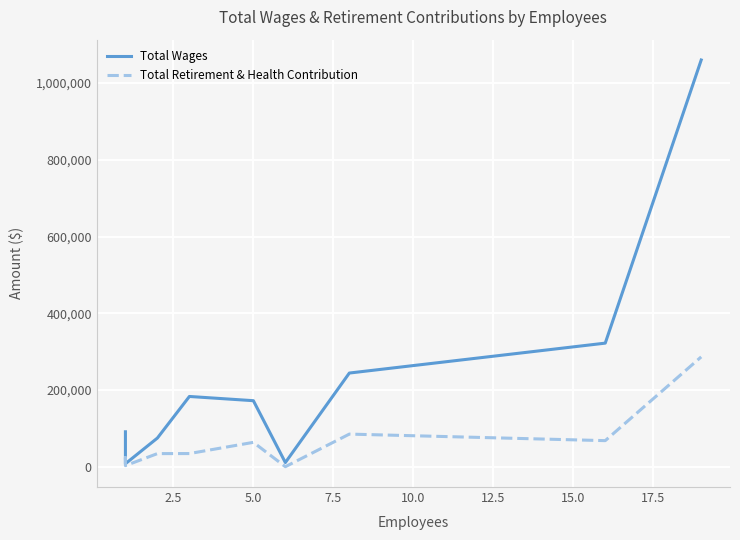

The value of Total Retirement & Health Contribution at 10 is 495001. True or false?

False